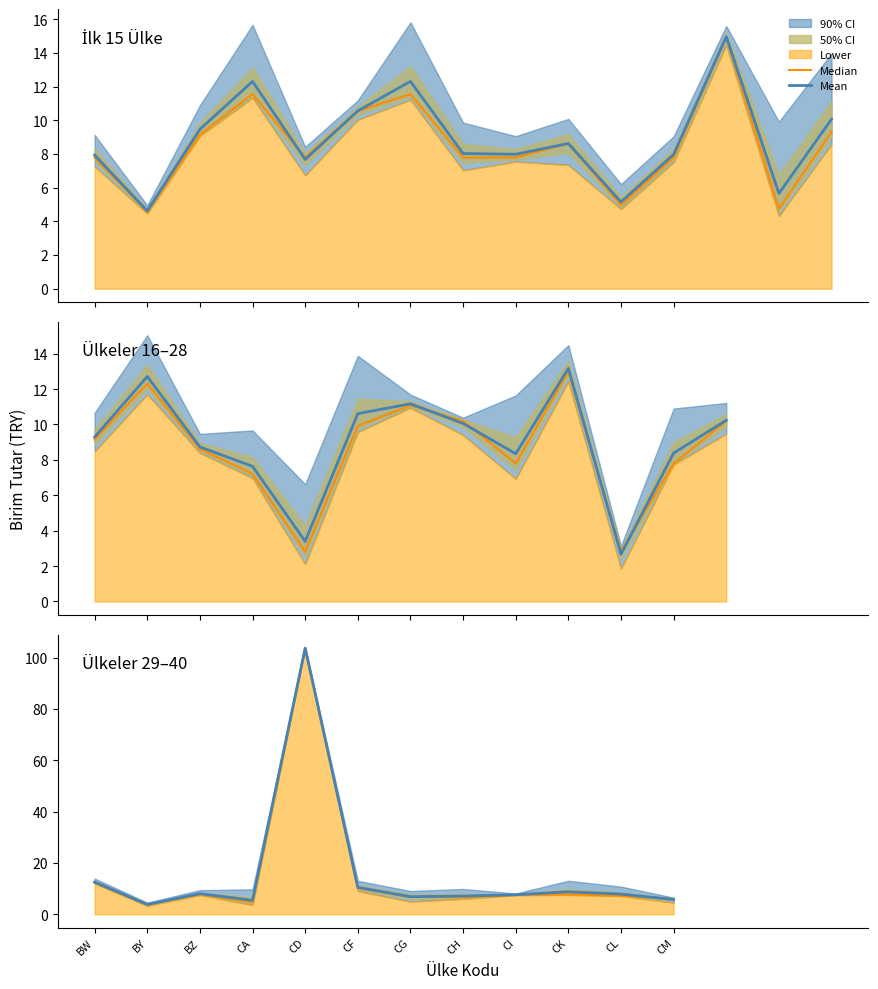

At which label does Mean reach its peak?

CD